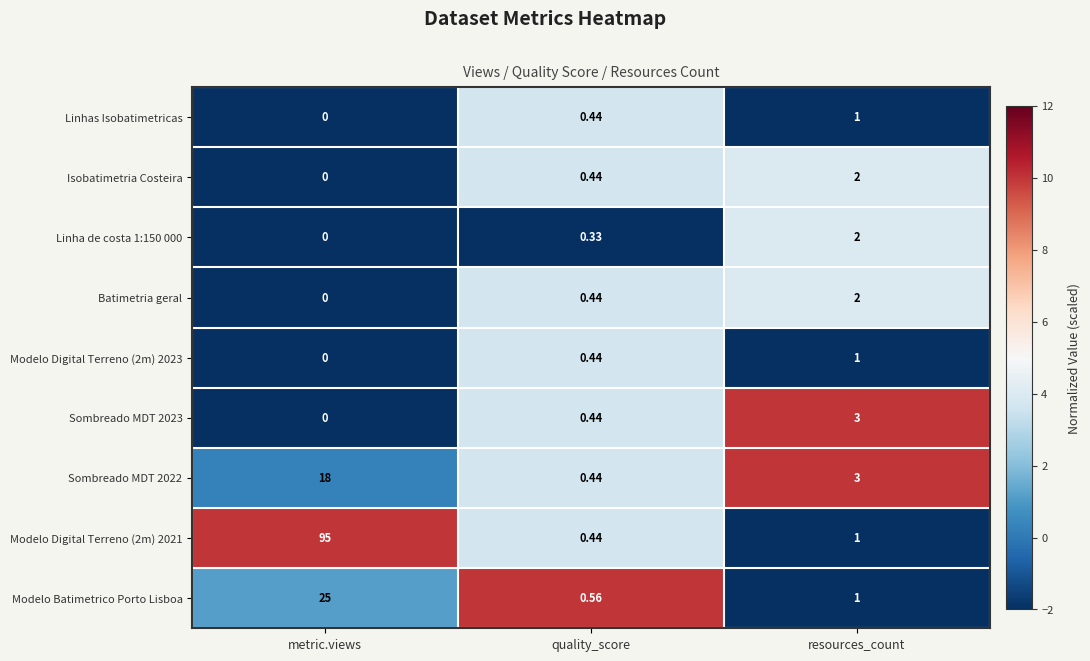

What is the total value across all series at resources_count?

16.0